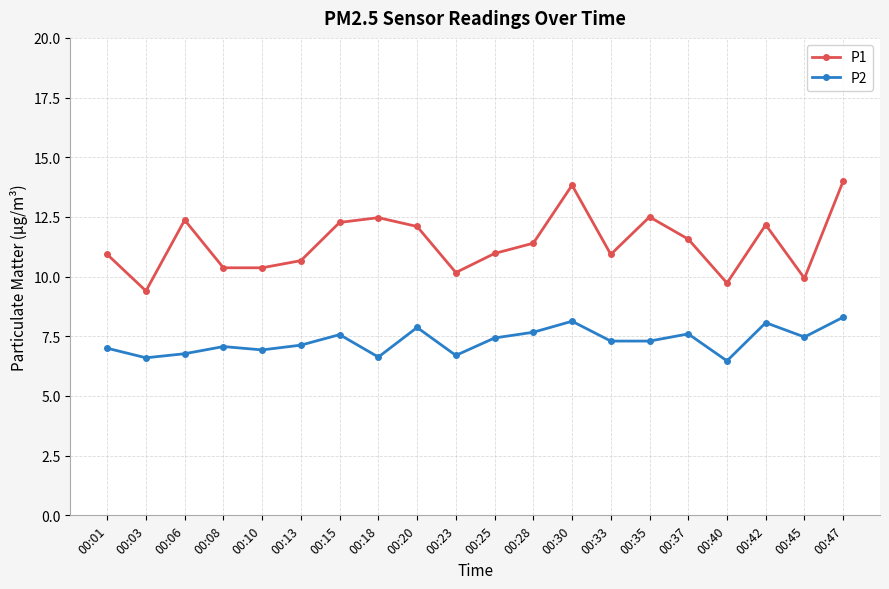

Rank the series by their average value, from highest to lowest.

P1, P2